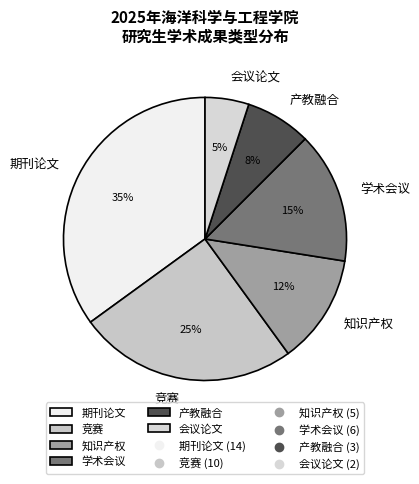

True or false: 竞赛 accounts for 25% of the total.

True